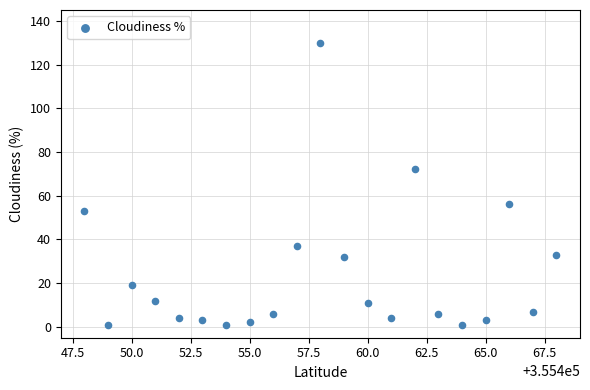

What Y value in the scatter plot is closest to 65?

72